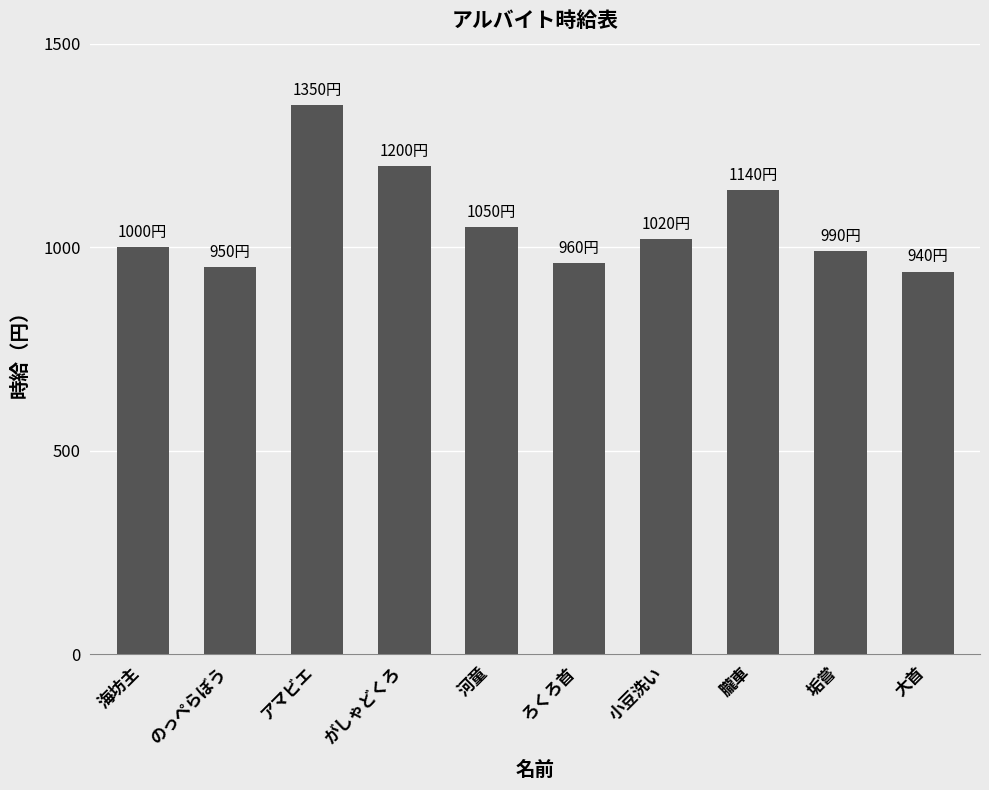

Which has a higher value, アマビエ or 垢嘗?

アマビエ